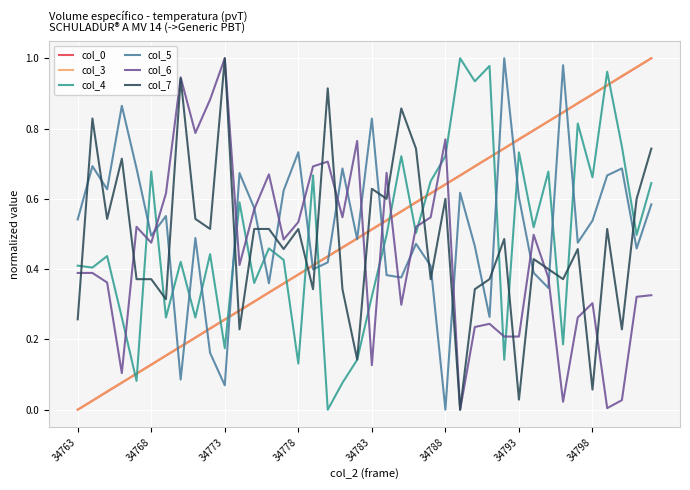

How many times do col_4 and col_5 cross each other?

15